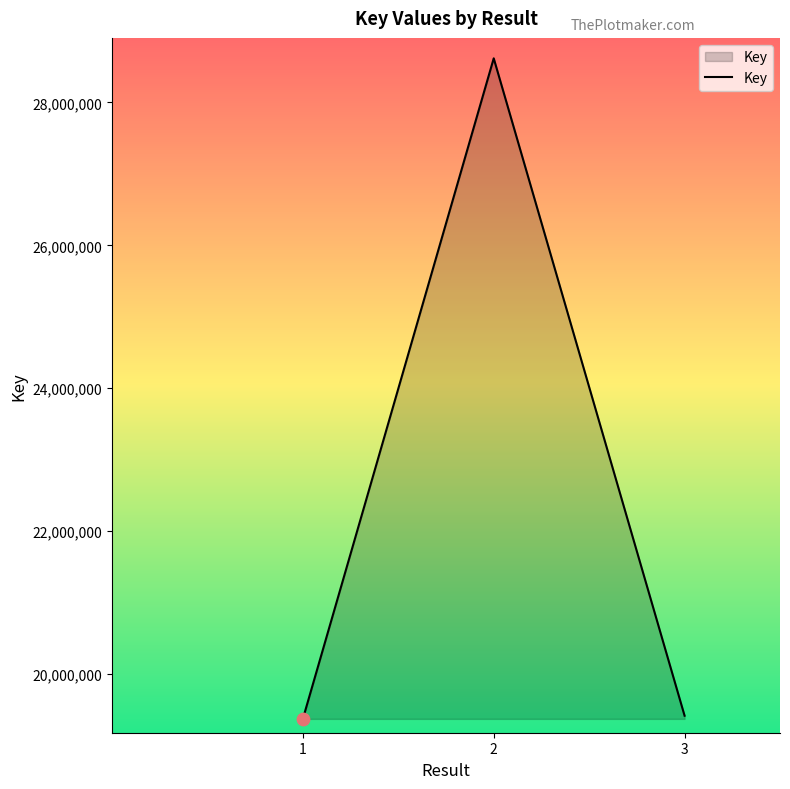

Approximately how many times larger is the value at 3 compared to 2?

0.7